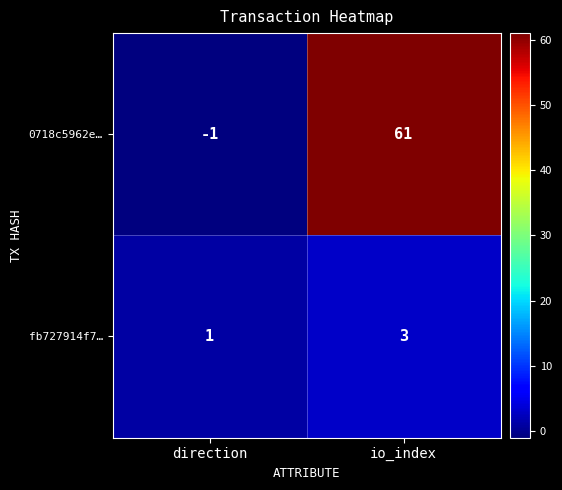

What is the greatest value displayed?

61